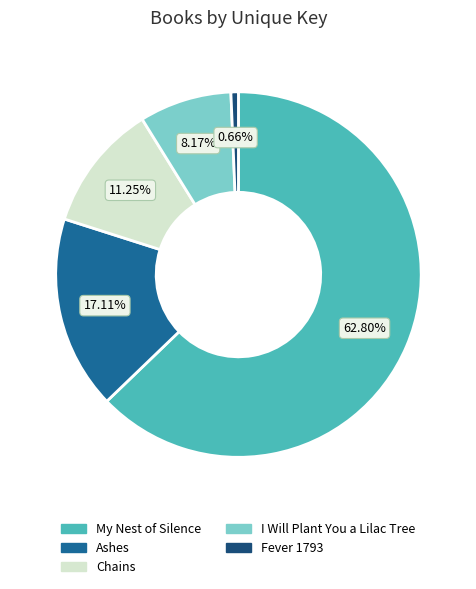

What is the majority slice?

My Nest of Silence